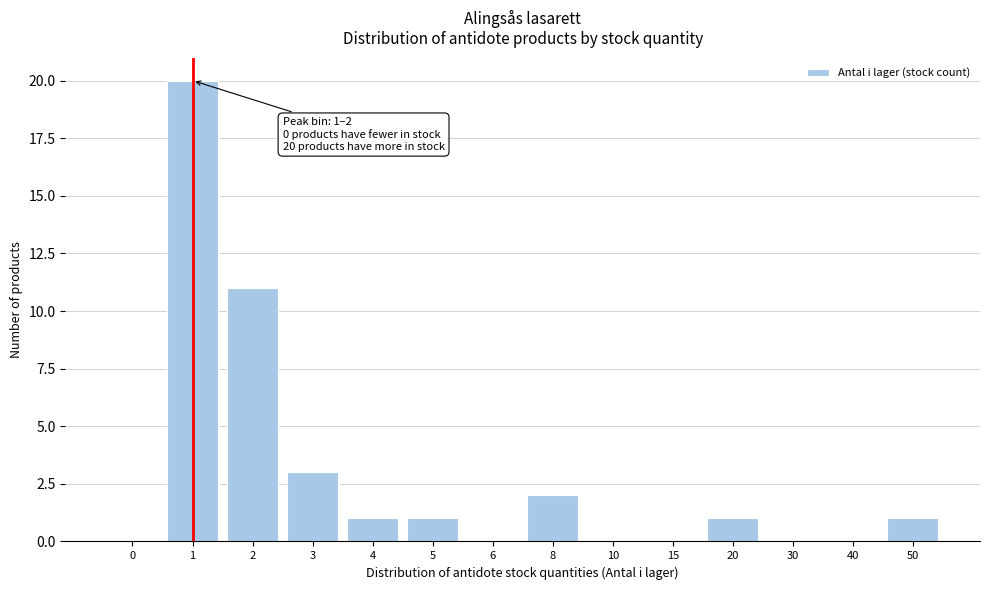

Reading left to right, list all the values displayed in this chart.

0=0	1=20	2=11	3=3	4=1	5=1	6=0	8=2	10=0	15=0	20=1	30=0	40=0	50=1